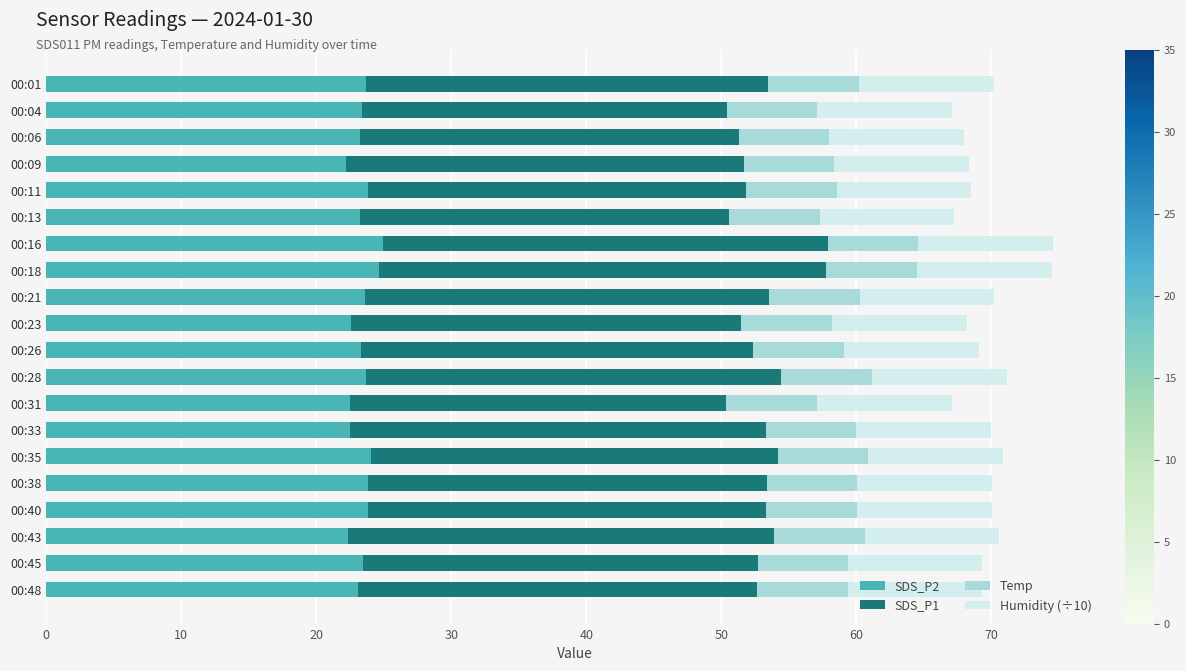

True or false: SDS_P2 has a value of 23.8 at 00:40.

True